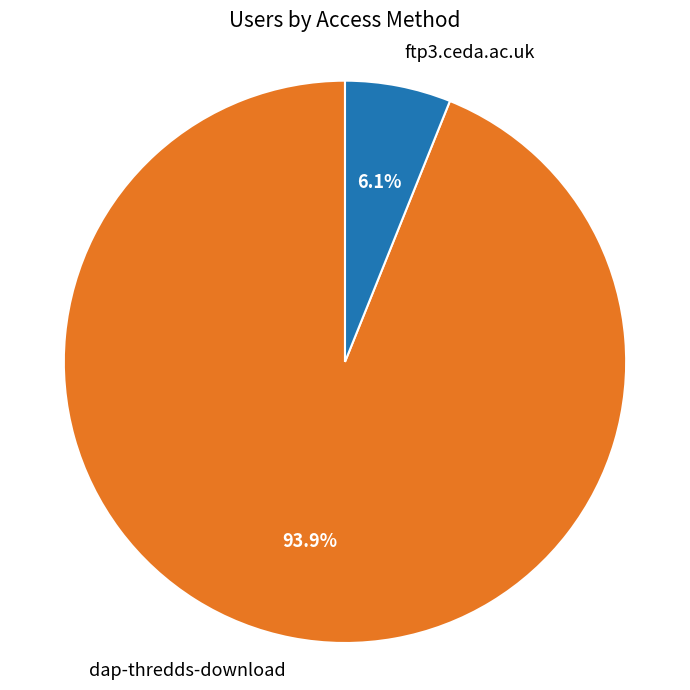

To the nearest percent, what percentage of the pie is dap-thredds-download?

94%